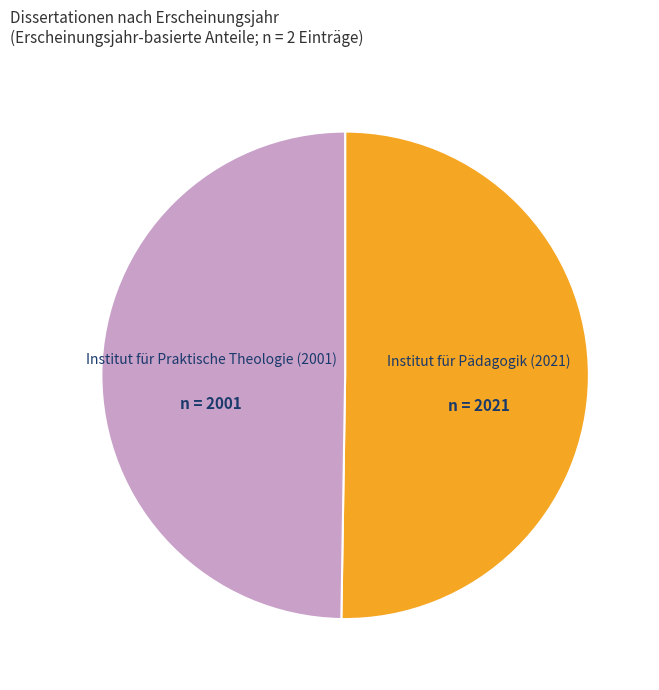

Do Institut für Praktische Theologie (2001) and Institut für Pädagogik (2021) together represent more than half of the pie?

Yes